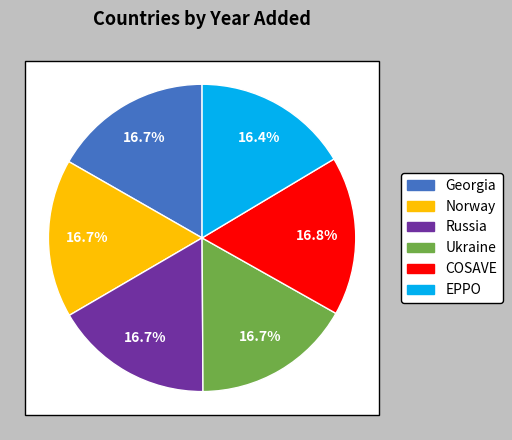

Which category has the biggest portion of the pie?

COSAVE